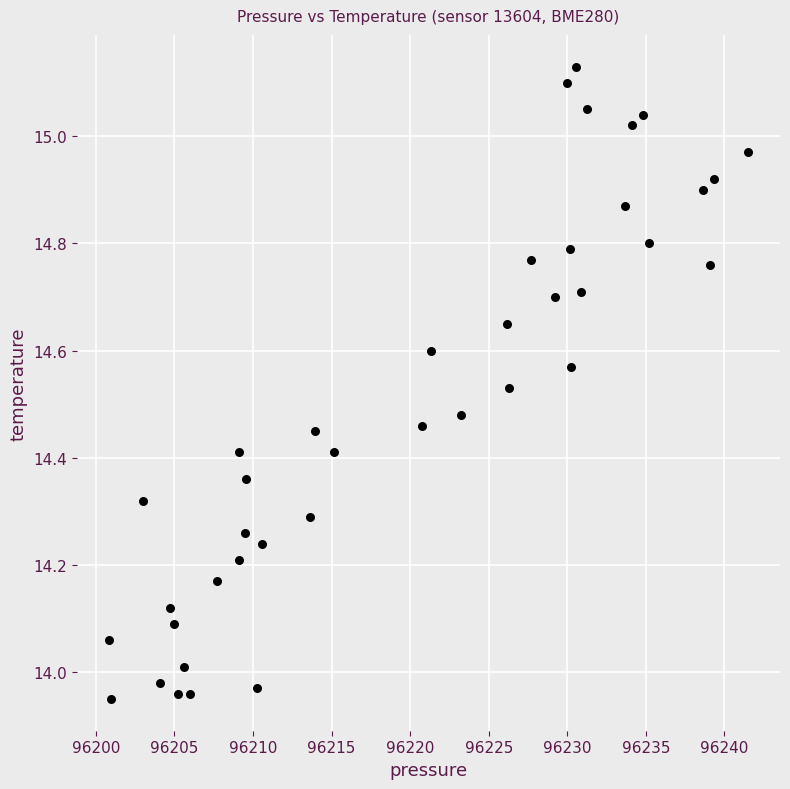

What is the range of Y values (max minus min)?

1.2